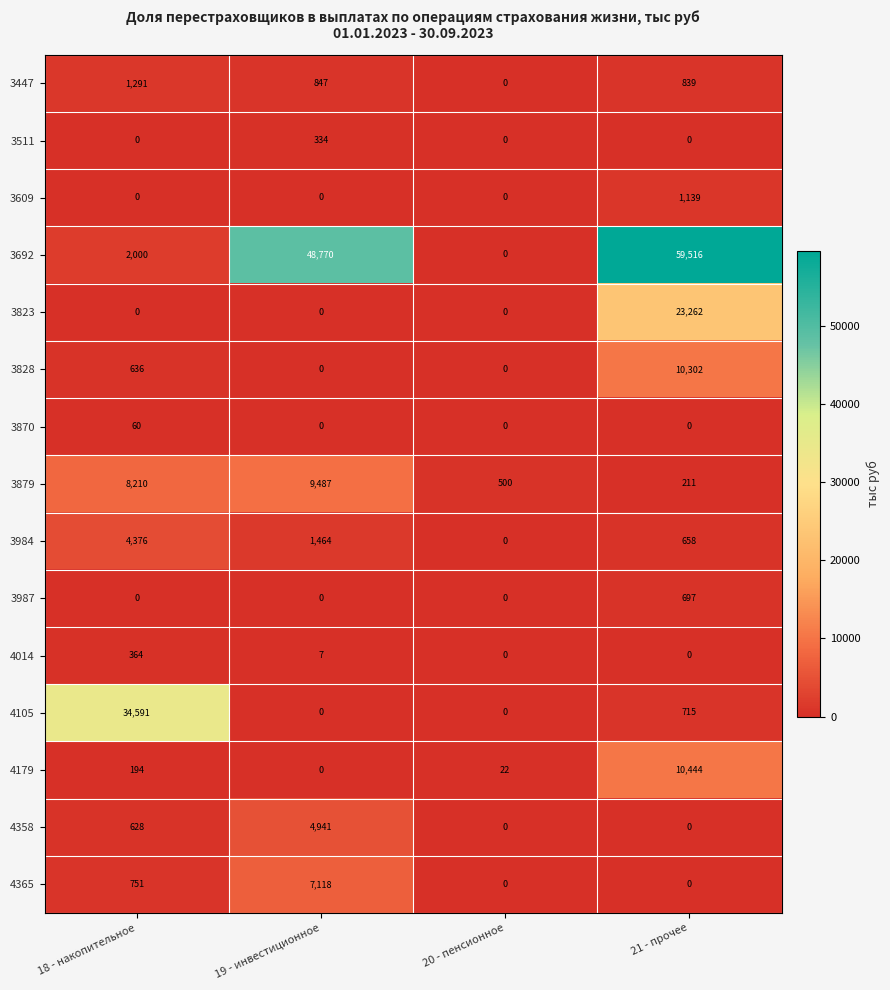

Which series has the largest range (max minus min)?

3692